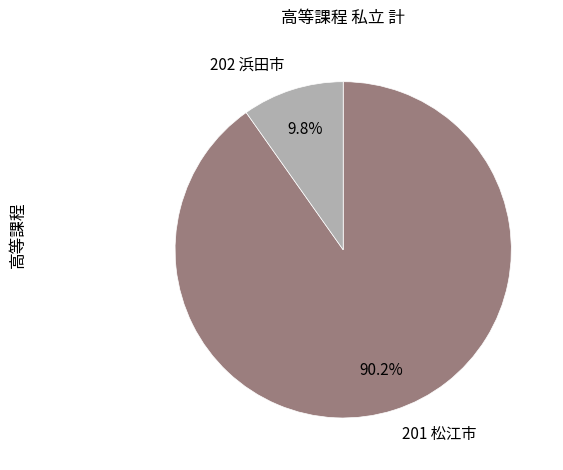

How many slices are in this pie chart?

2